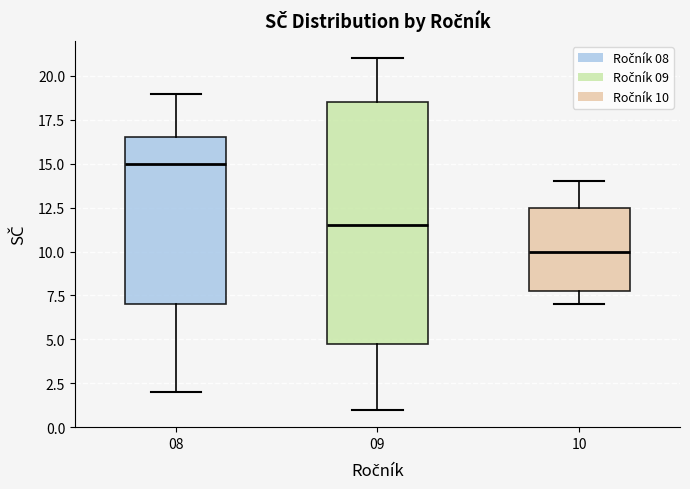

Where does the median line of the box at x = 10 sit on the y-axis? The values are not printed on the chart, so give them approximately, as read against the axis.

10.0